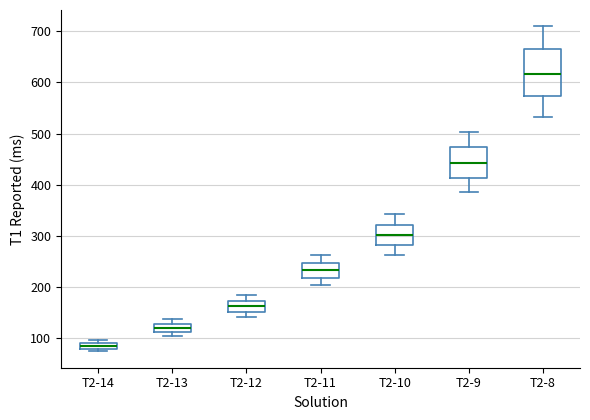

Where is the lower edge of the box for T2-9 on the y-axis? The values are not printed on the chart, so give them approximately, as read against the axis.

410